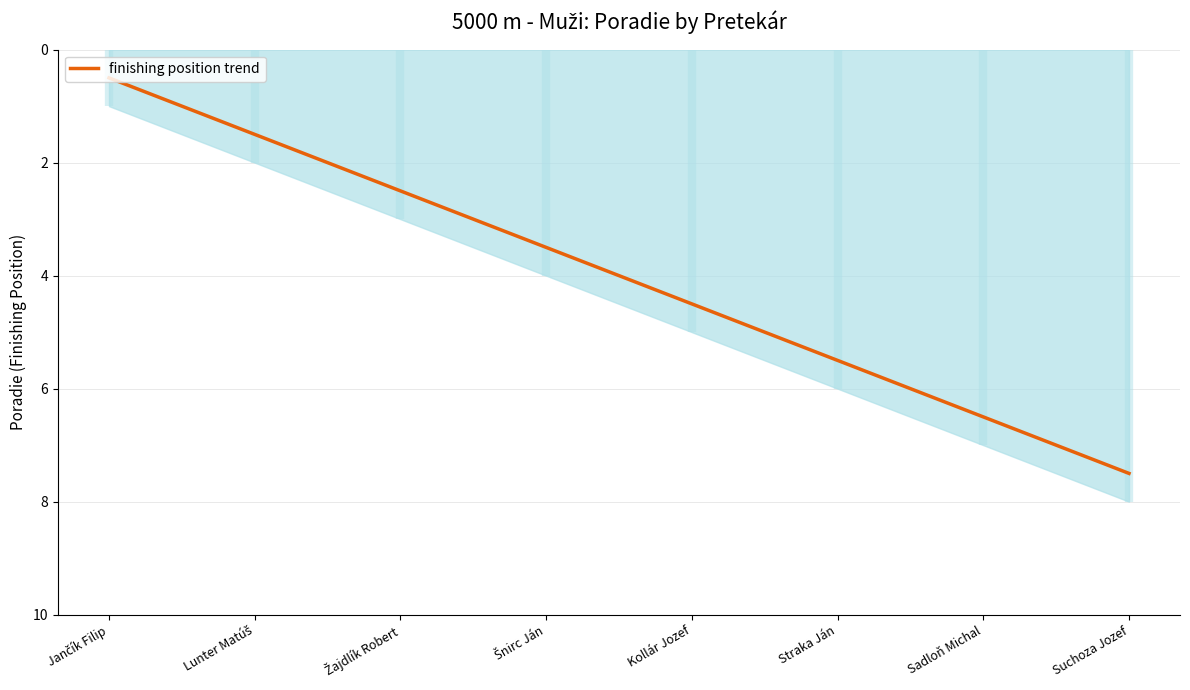

Reading left to right, extract all data points from this chart.

Jančík Filip=0.5	Lunter Matúš=1.5	Žajdlík Robert=2.5	Šnirc Ján=3.5	Kollár Jozef=4.5	Straka Ján=5.5	Sadloň Michal=6.5	Suchoza Jozef=7.5